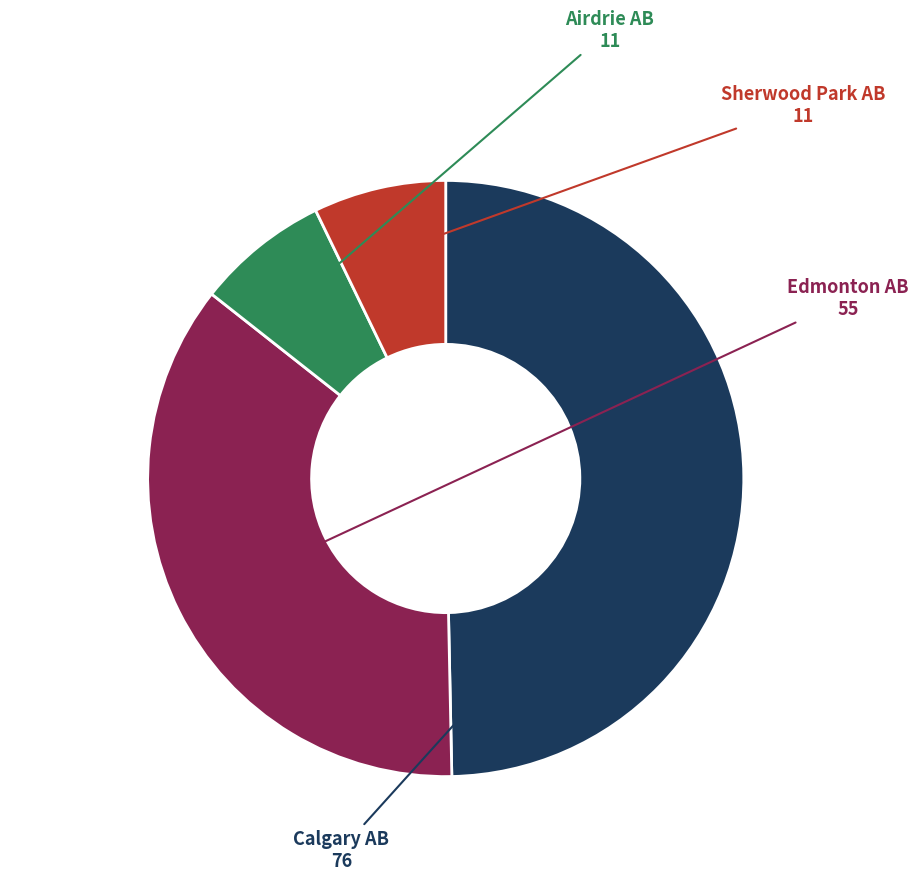

Is there any slice that represents more than half of the pie?

No